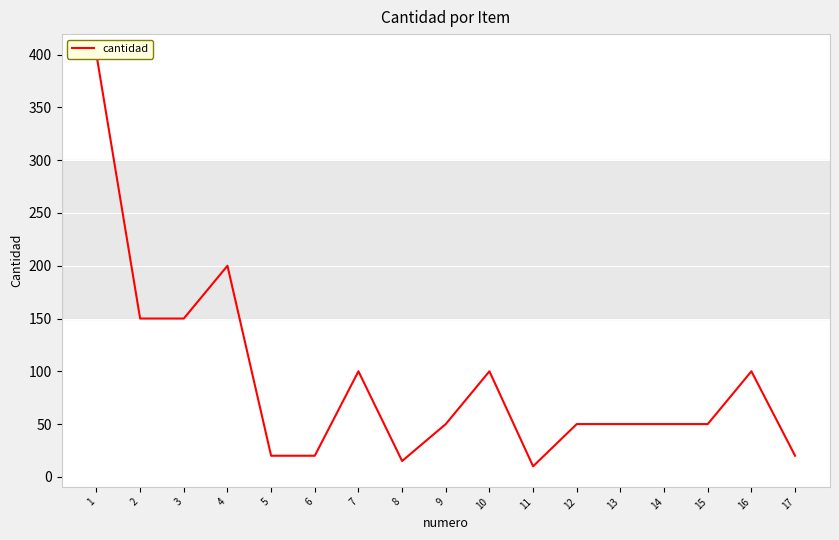

What is the difference between the values at 2 and 12?

100